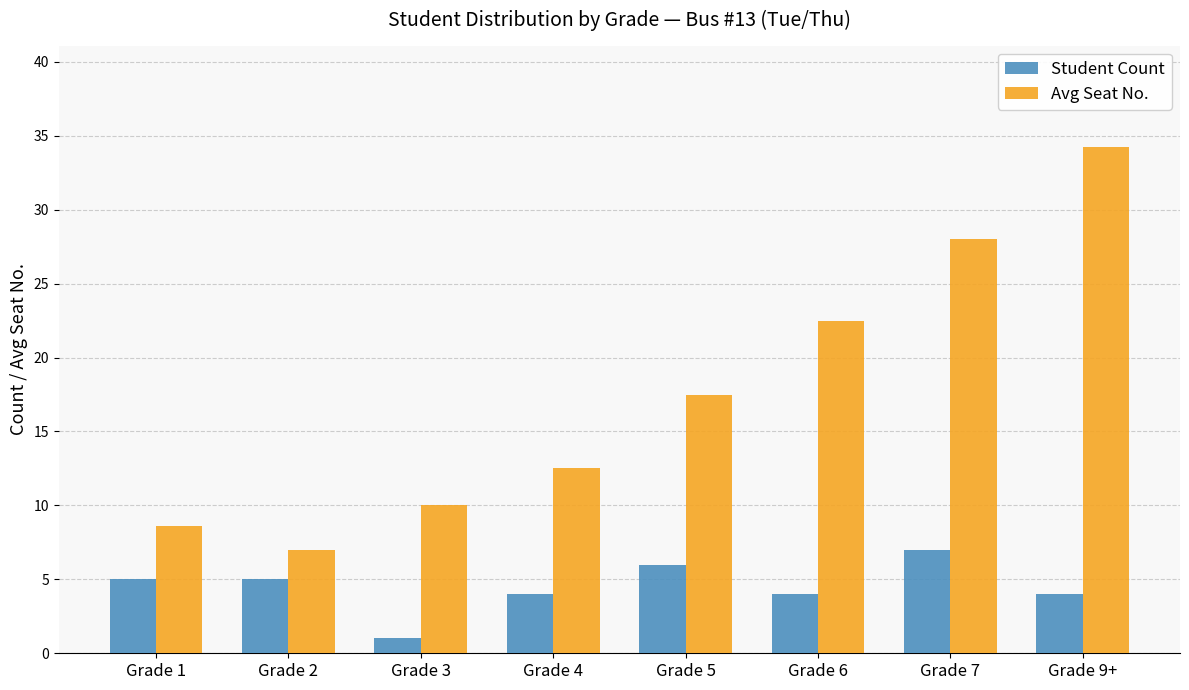

What is the difference between the Avg Seat No. values at Grade 7 and Grade 2?

21.0